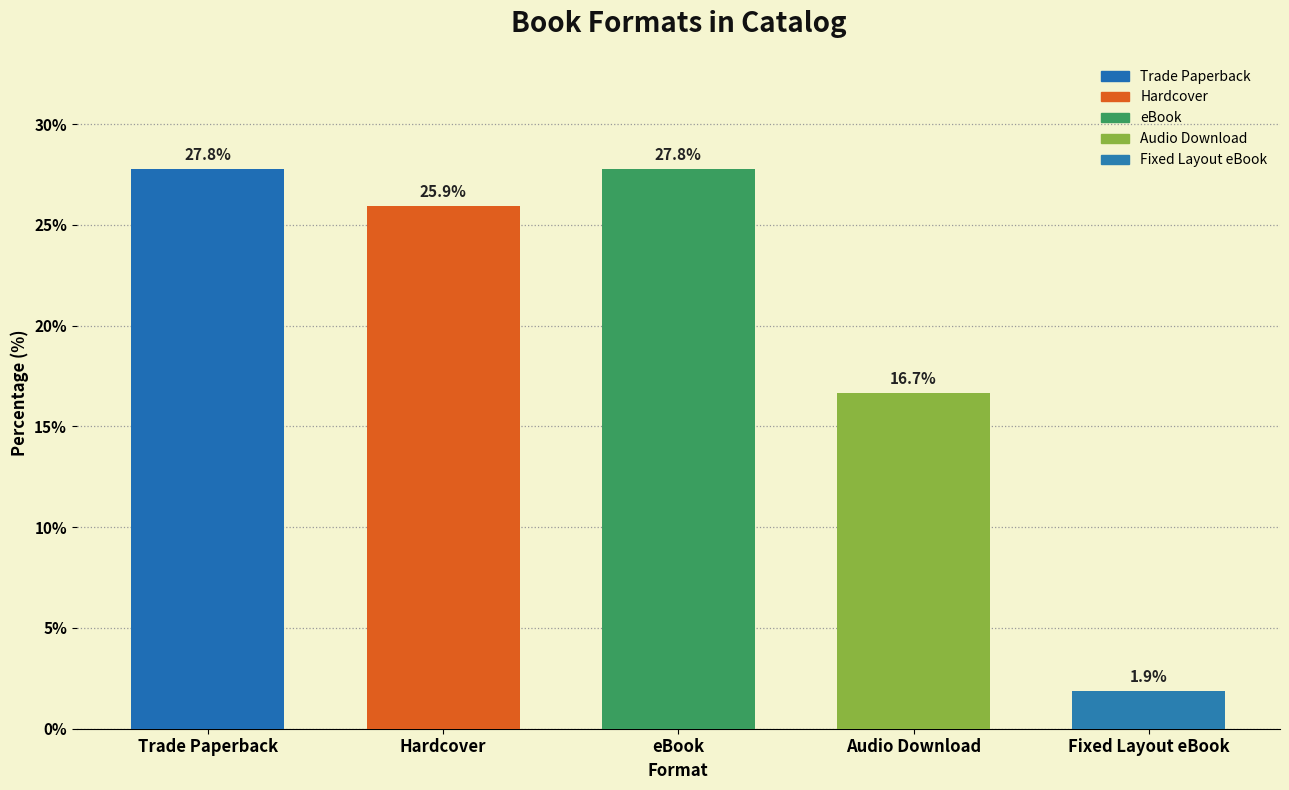

Rank the categories by value from lowest to highest.

Fixed Layout eBook, Audio Download, Hardcover, Trade Paperback, eBook